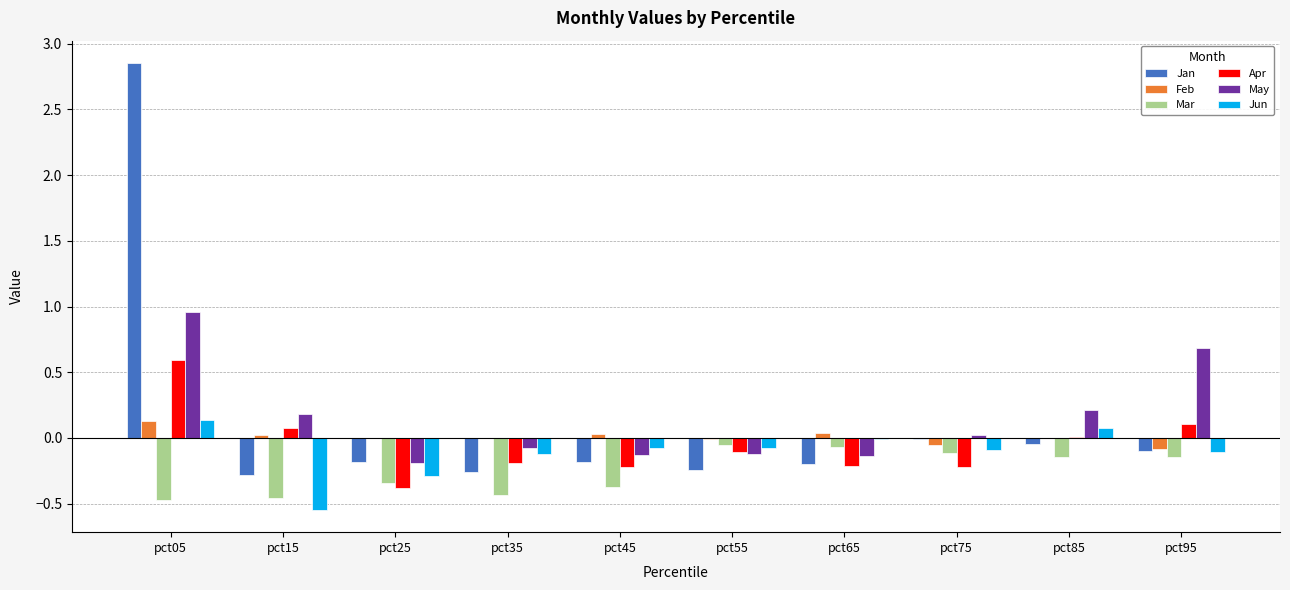

Count the number of data series in this chart.

6